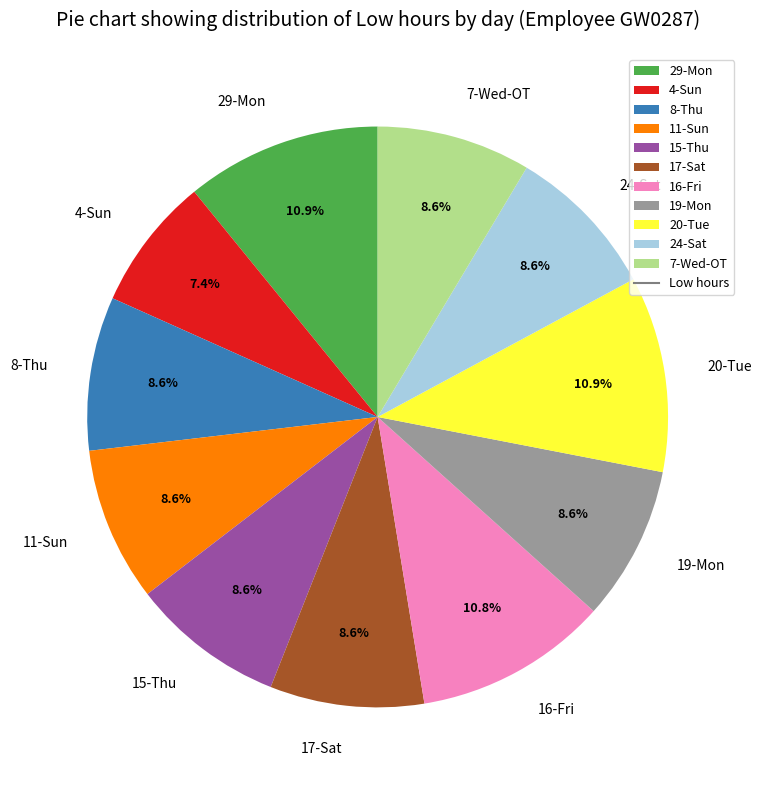

Is there any slice that represents more than half of the pie?

No